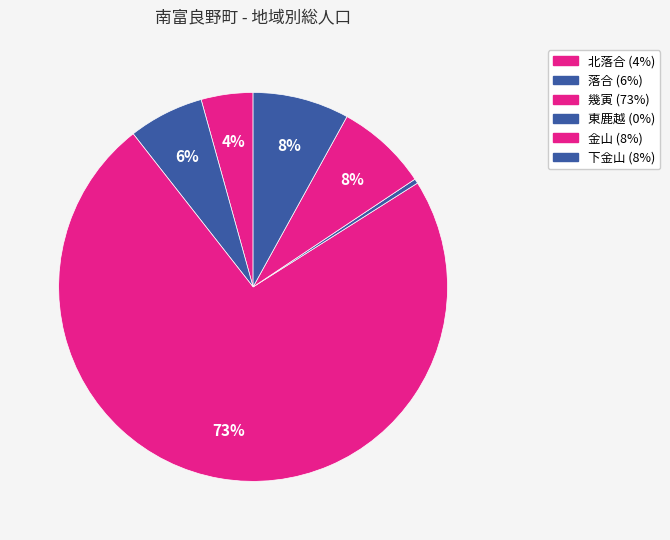

Count the number of slices in the pie.

6